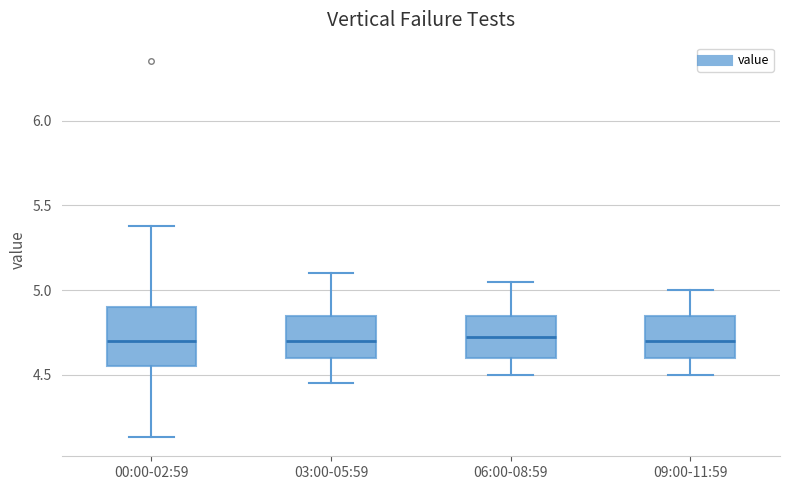

Where does the lower whisker of the box for 06:00-08:59 end on the y-axis? The values are not printed on the chart, so give them approximately, as read against the axis.

4.50